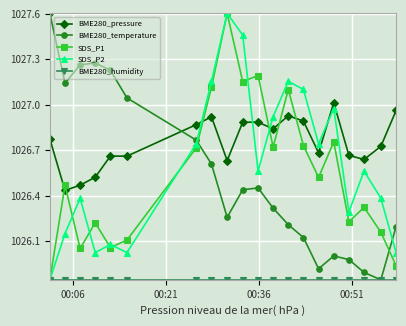

Which series has the largest total across all categories?

BME280_pressure